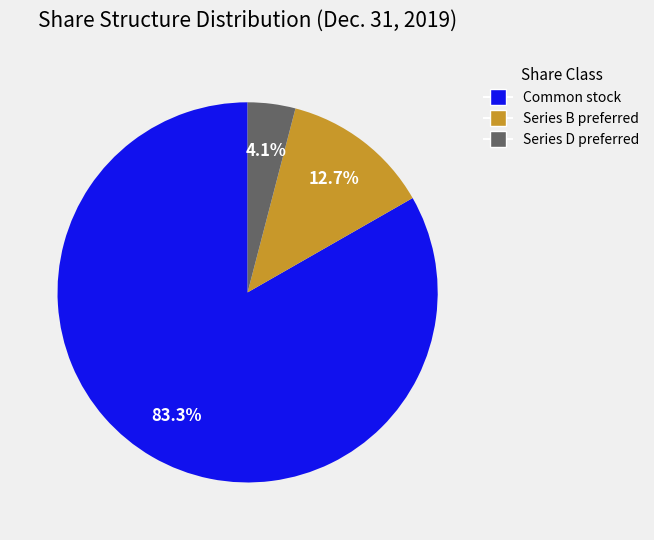

Which category accounts for the majority?

Common stock